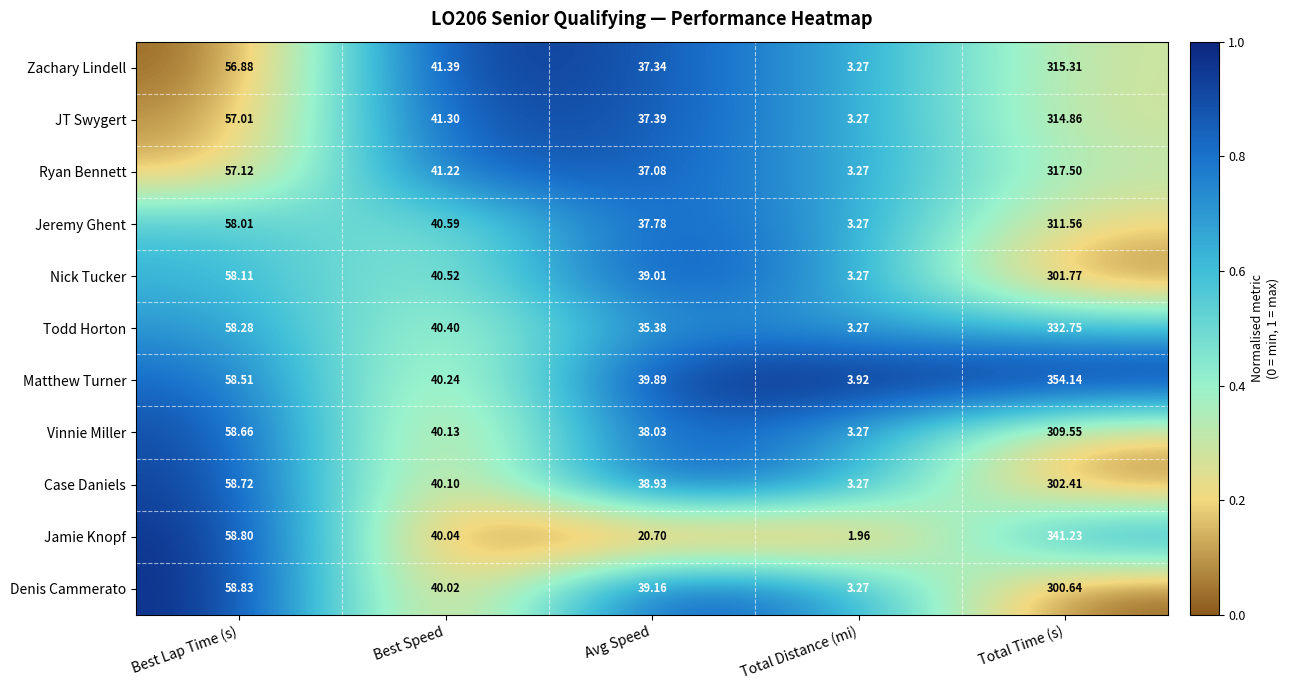

At which label is Ryan Bennett closest to 160?

Best Lap Time (s)